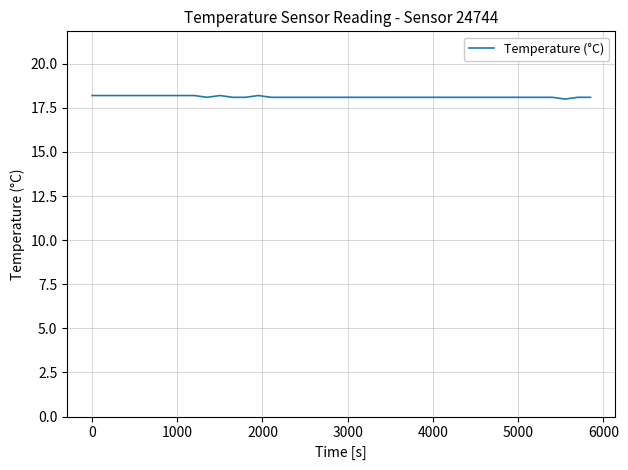

What is the smallest value displayed?

18.0